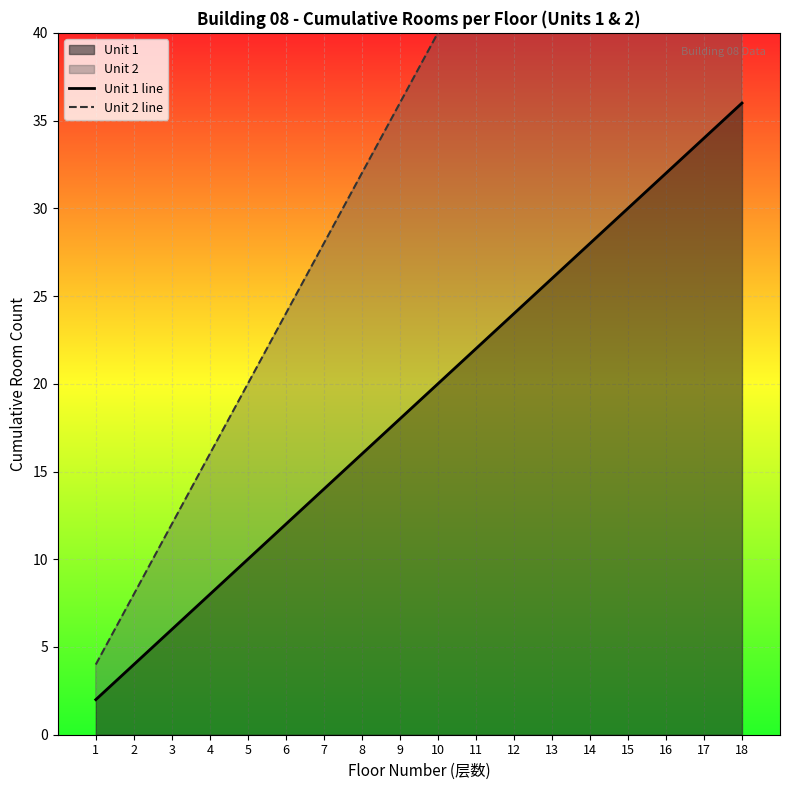

True or false: Unit 1 line has a value of 8 at 4.

True